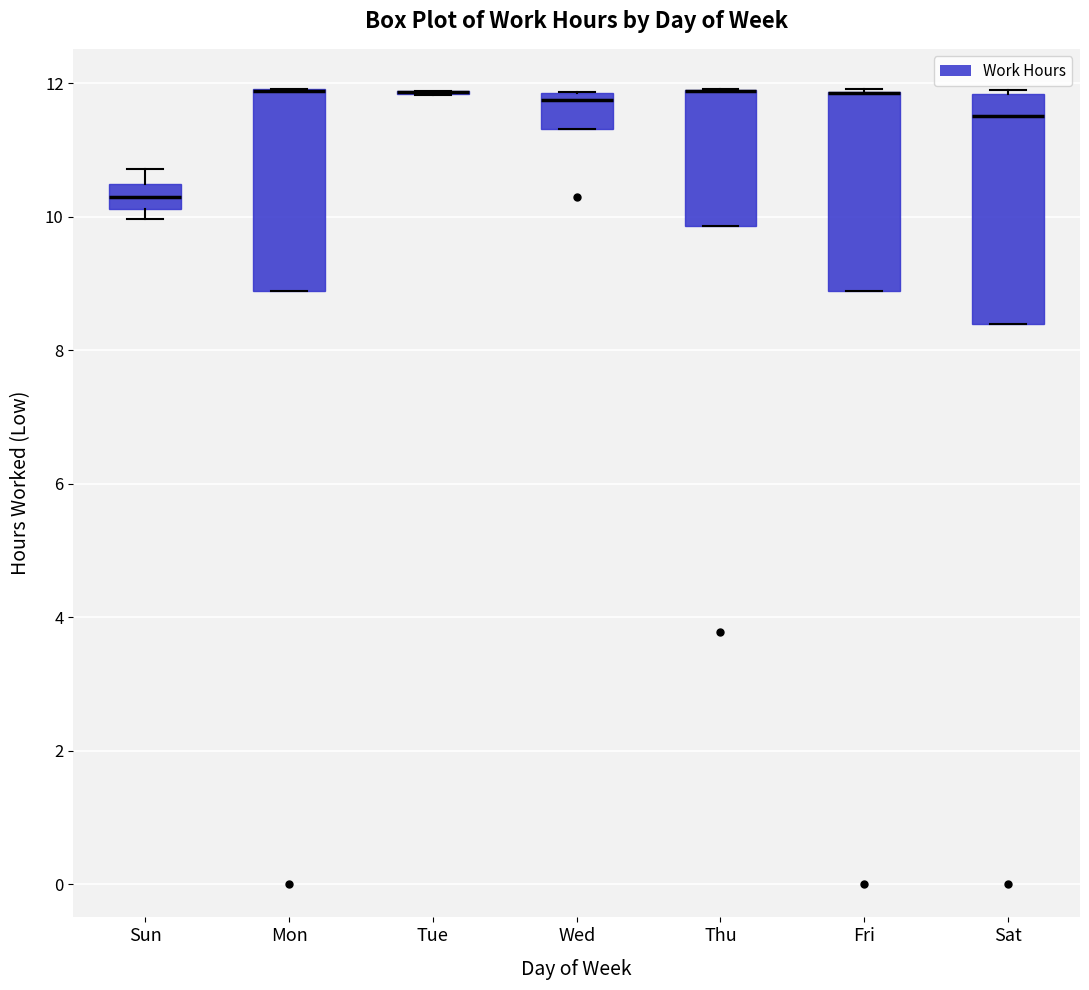

Where is the upper edge of the box for Fri on the y-axis? The values are not printed on the chart, so give them approximately, as read against the axis.

11.8